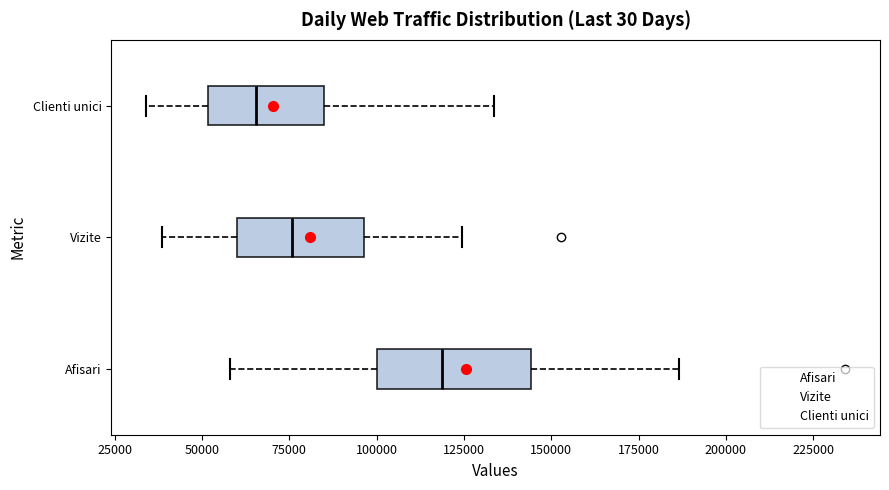

Where does the right whisker of the box for Vizite end on the x-axis? The values are not printed on the chart, so give them approximately, as read against the axis.

125000